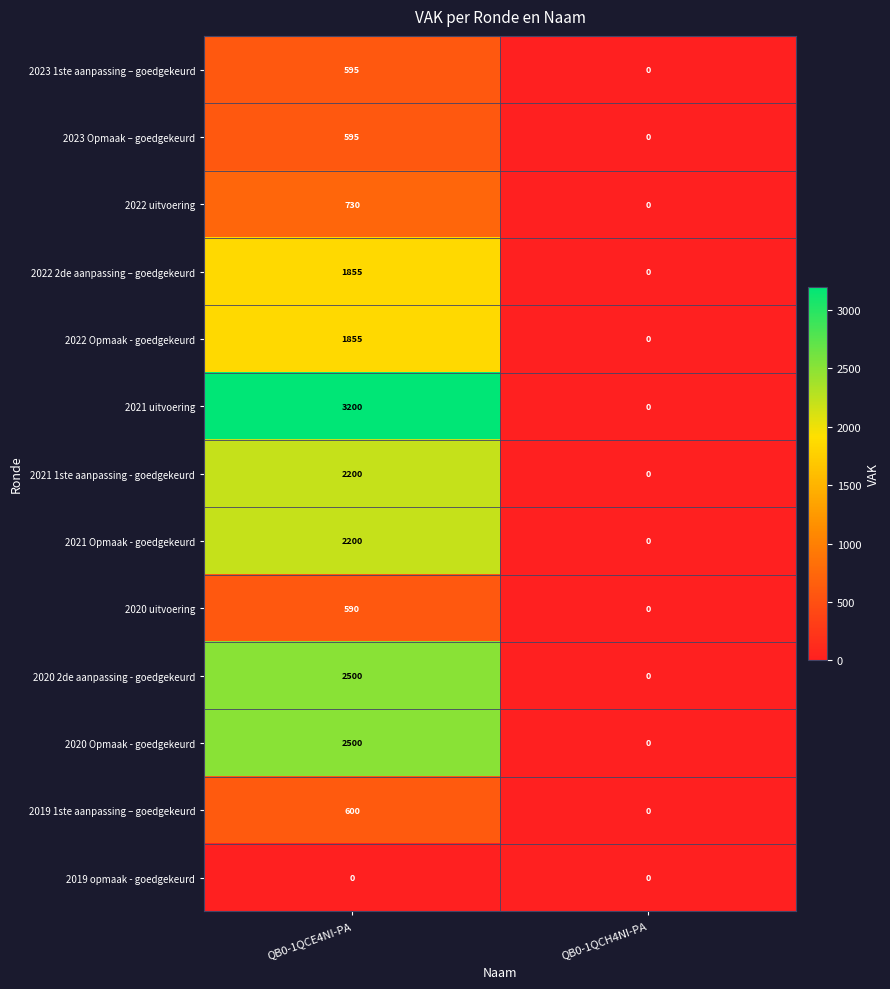

Which series has the widest spread of values?

2021 uitvoering